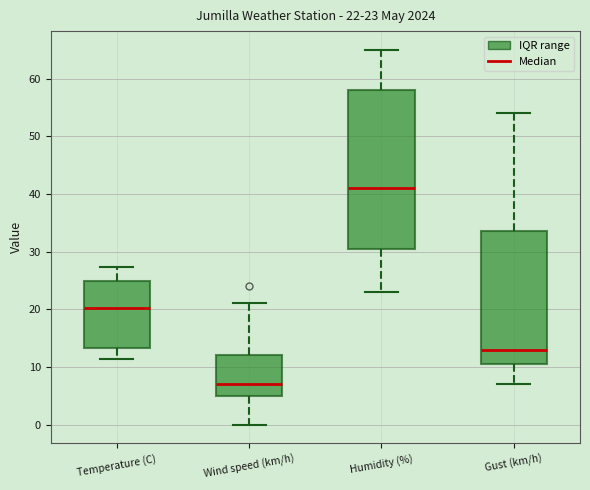

Which box has the highest median line?

Humidity (%)